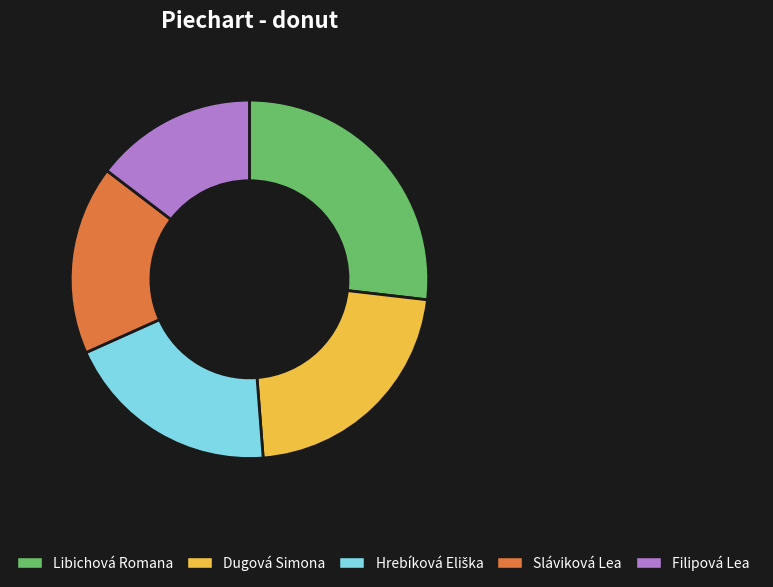

Is it true that Filipová Lea is 21% of the pie?

False